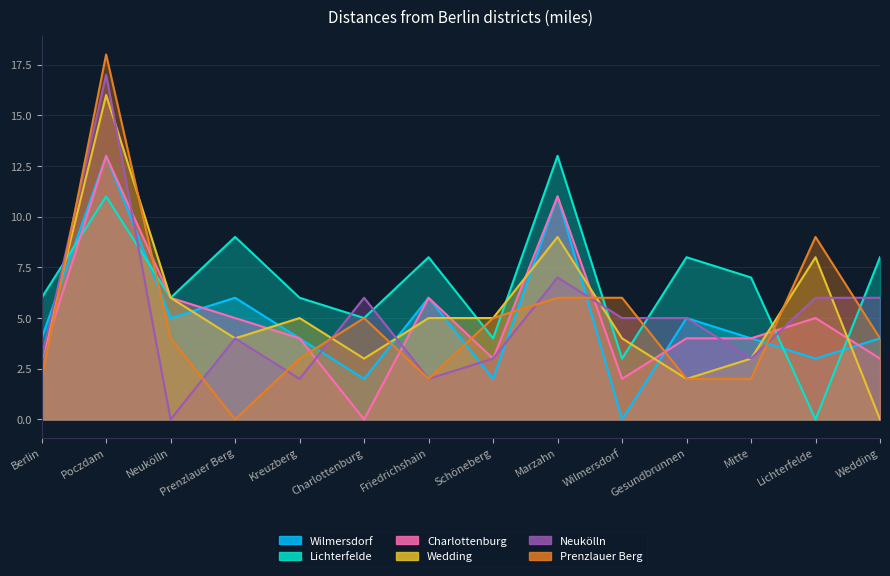

How many categories are shown in the chart?

14